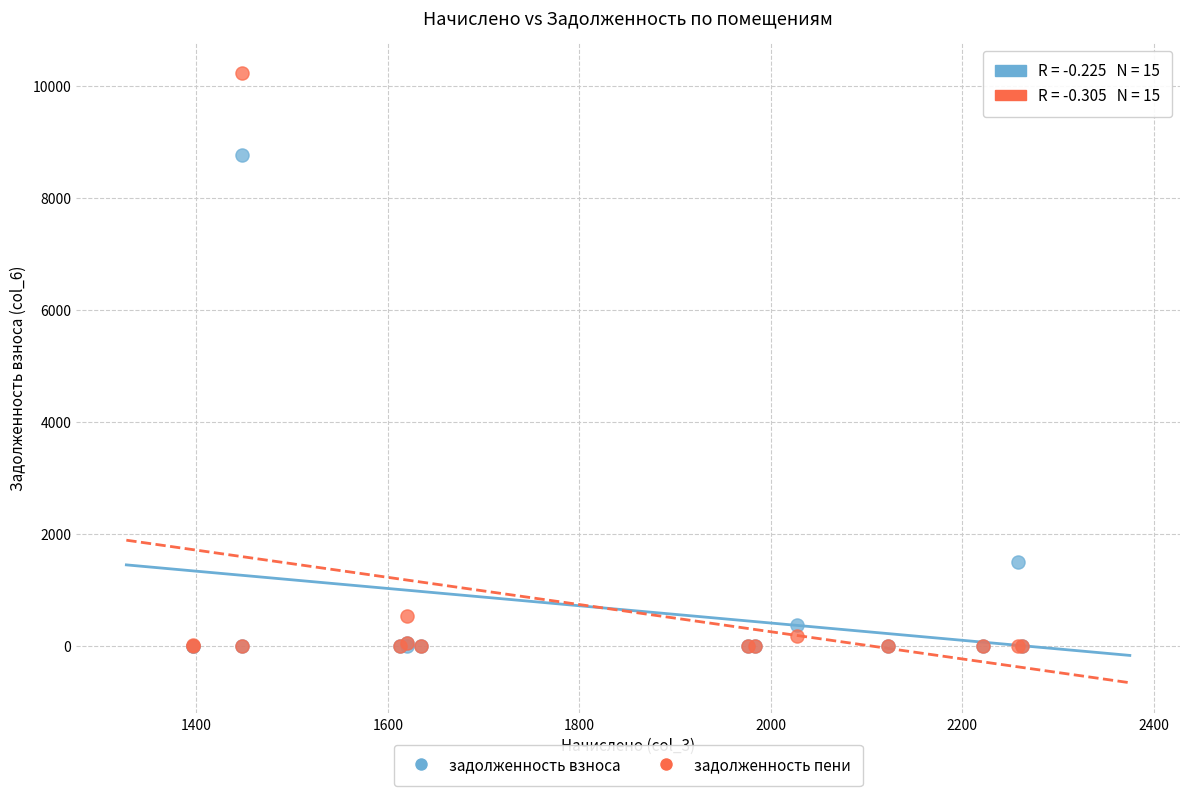

What are all the series names shown in the legend?

задолженность взноса, задолженность пени